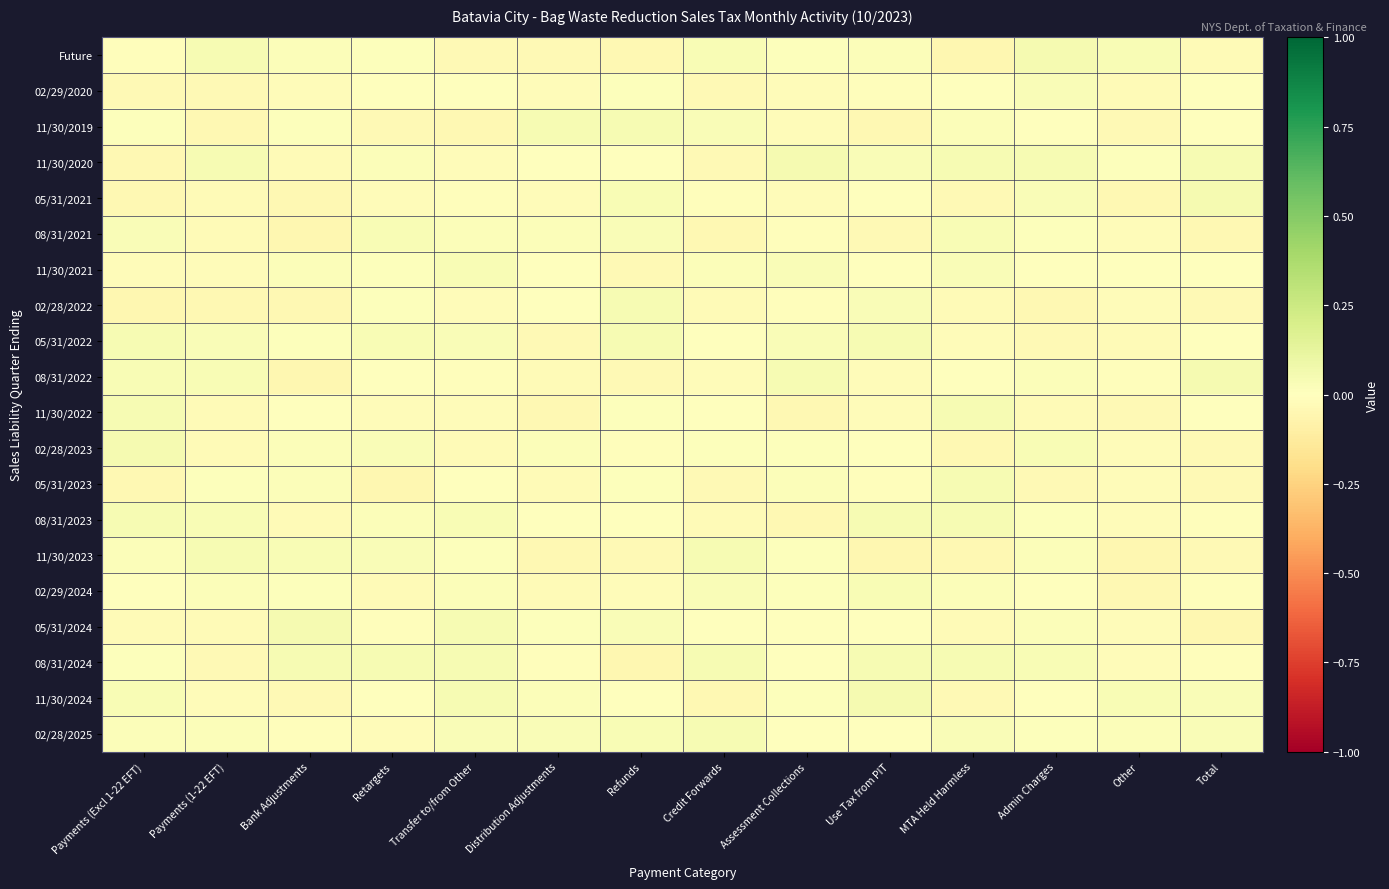

Count the number of categories in the chart.

14